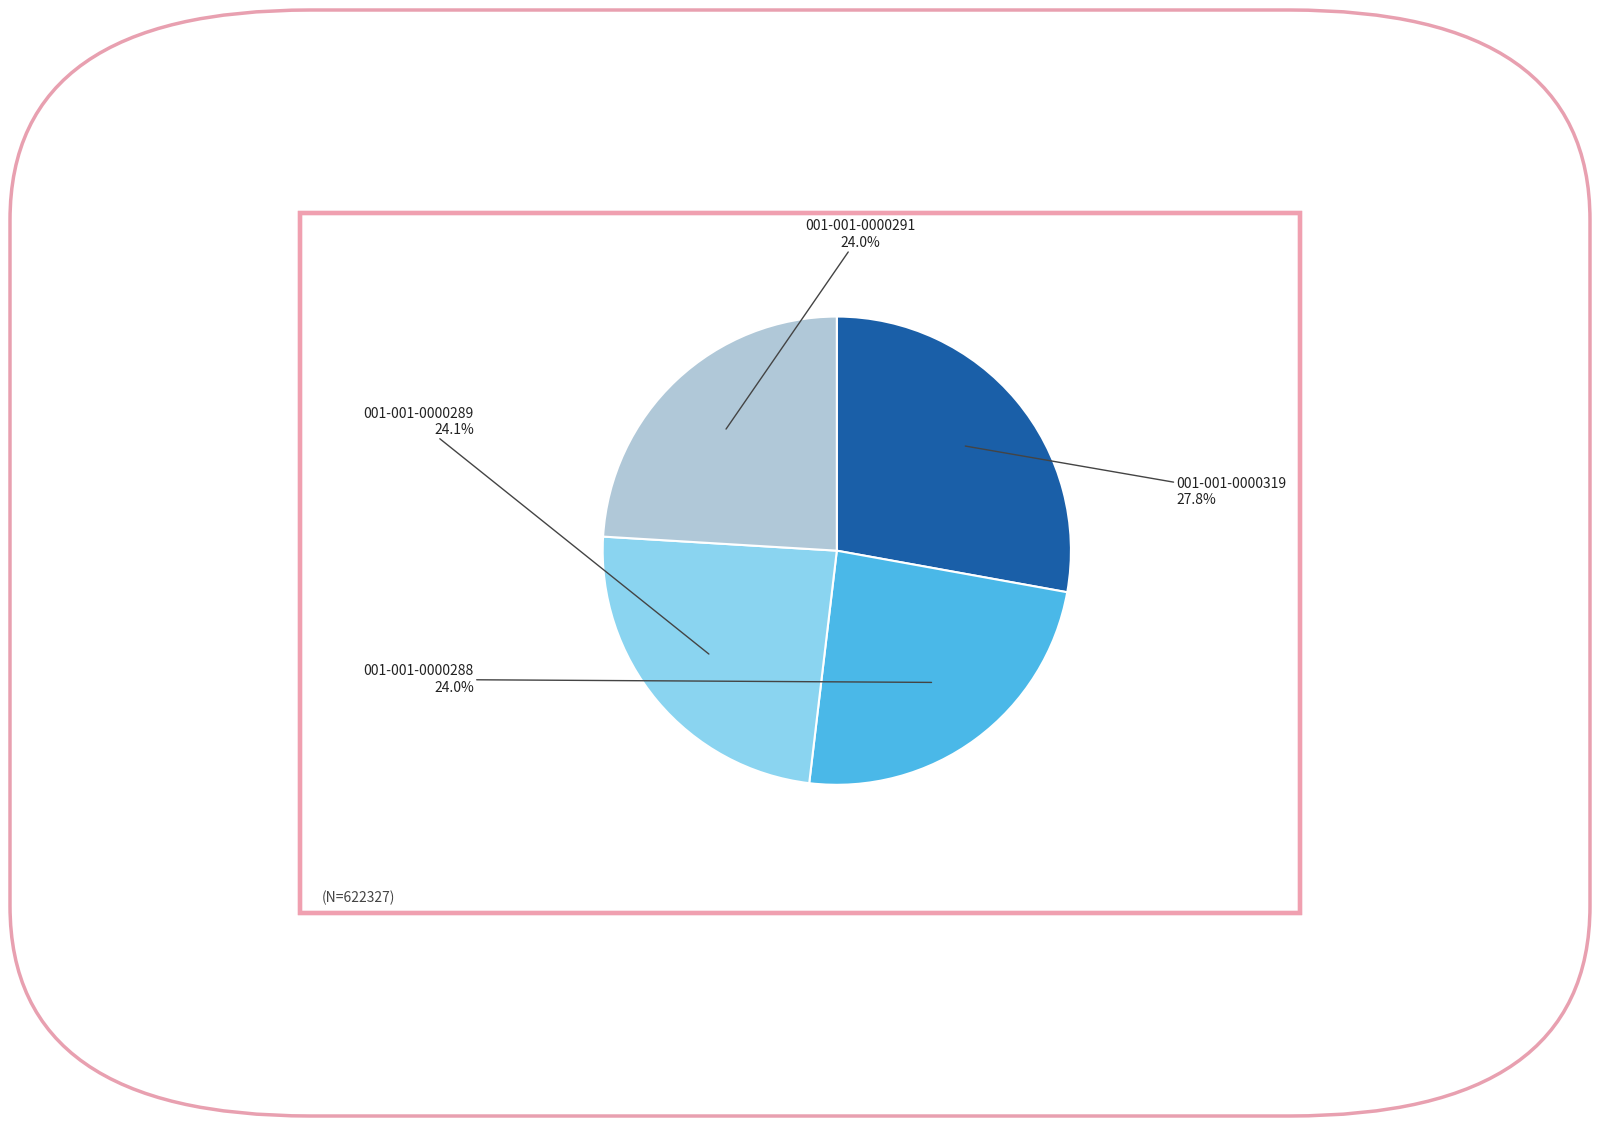

The 001-001-0000289 slice represents 12% of the pie. True or false?

False